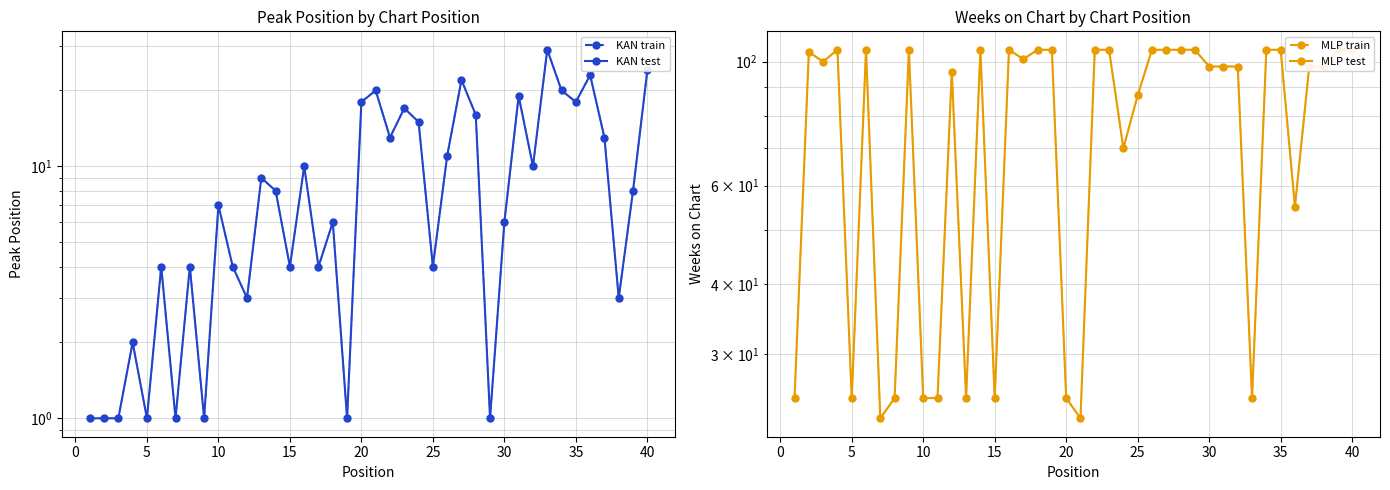

What is the minimum value for Weeks on Chart (dashed)?

23